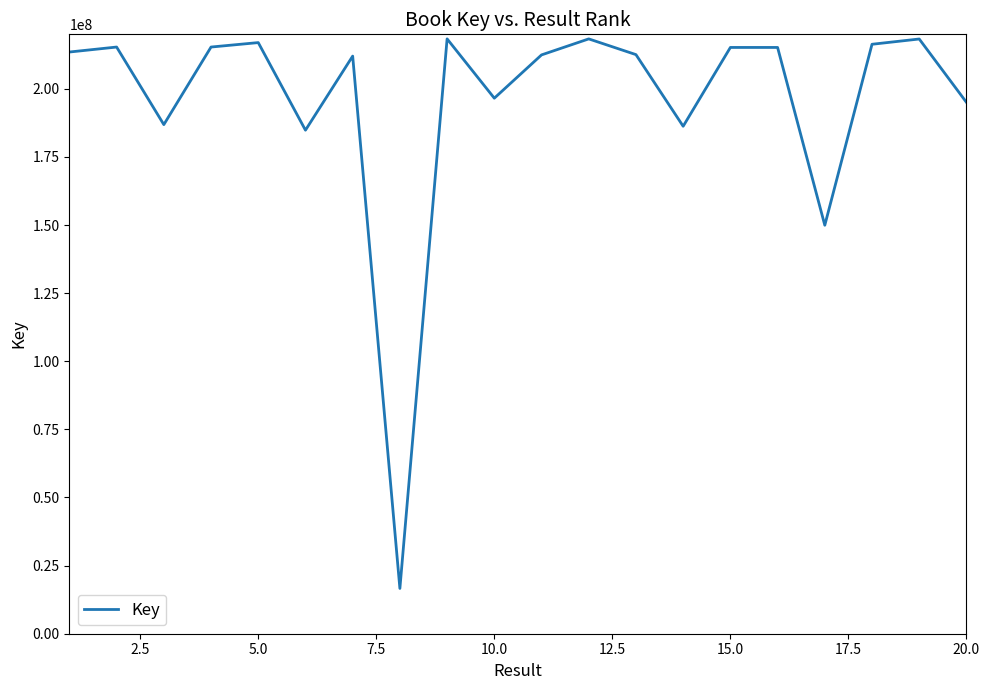

What is the difference between the maximum and minimum values?

201714389